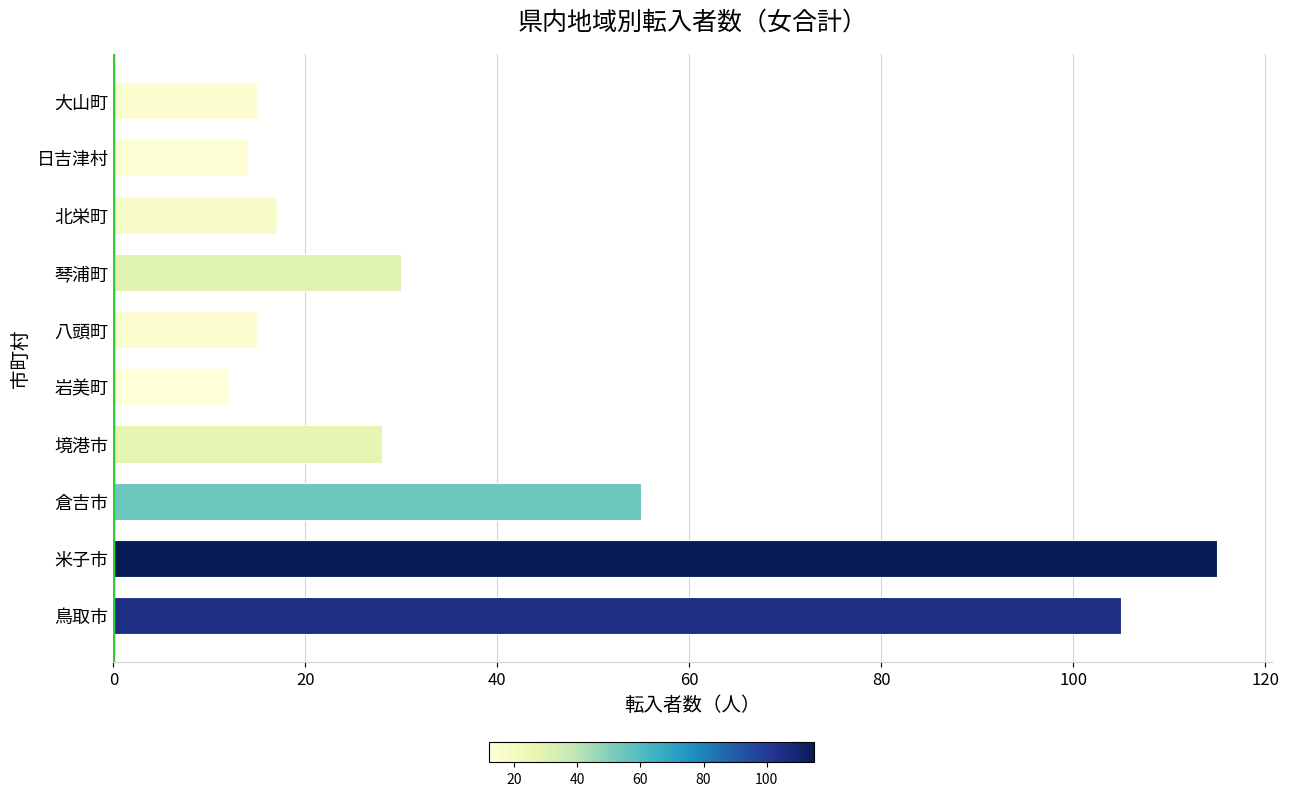

How many data points are less than 28?

5